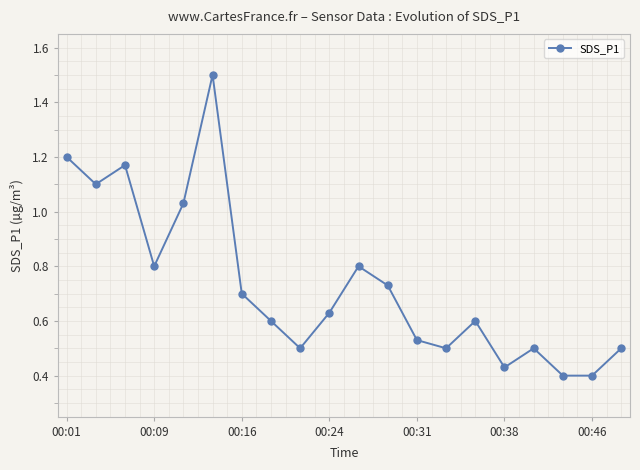

Does the chart display data point markers on the line(s)?

Yes